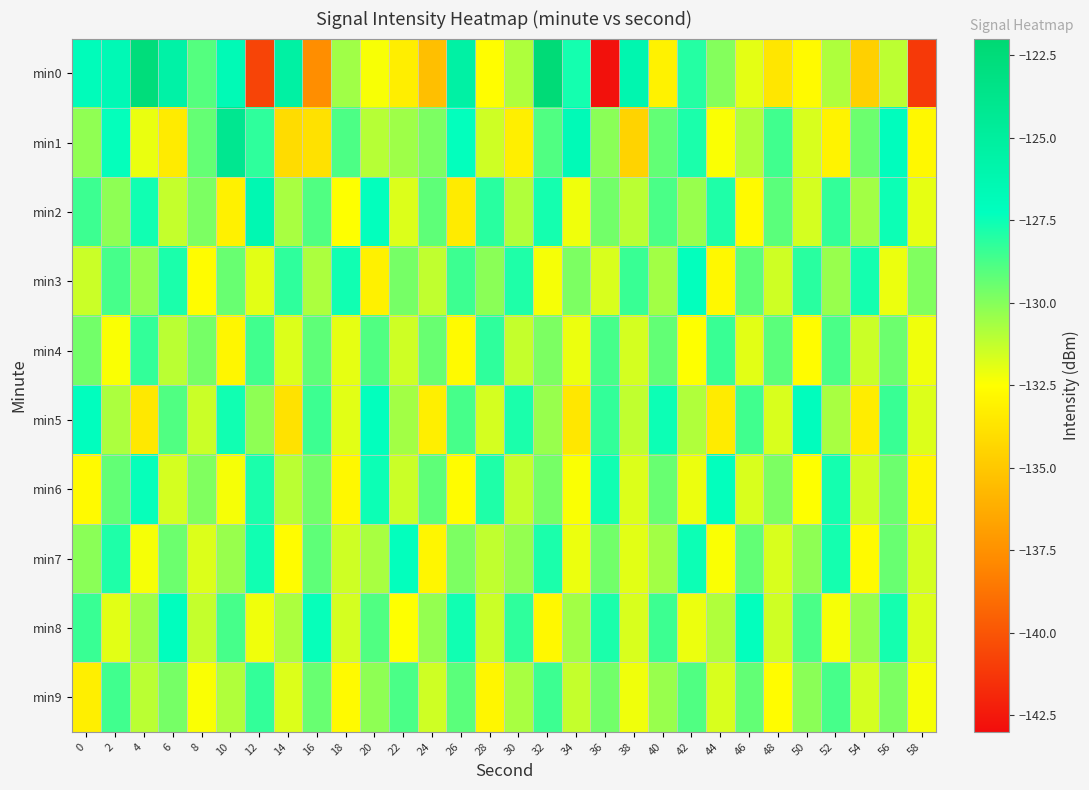

Reading left to right, what are all the values shown in this chart?

min0: 0=-126.9	2=-126.6	4=-122.6	6=-125.5	8=-129.0	10=-126.6	12=-140.7	14=-125.4	16=-137.7	18=-130.5	20=-132.4	22=-133.3	24=-135.4	26=-125.4	28=-132.6	30=-130.8	32=-122.4	34=-127.7	36=-142.8	38=-126.2	40=-133.1	42=-128.0	44=-130.0	46=-132.0	48=-133.6	50=-132.7	52=-130.8	54=-134.6	56=-131.1	58=-141.1
min1: 0=-130.2	2=-127.3	4=-132.1	6=-133.4	8=-129.3	10=-124.1	12=-128.2	14=-134.1	16=-133.8	18=-128.8	20=-131.0	22=-130.5	24=-129.8	26=-127.3	28=-131.5	30=-133.2	32=-128.9	34=-126.7	36=-130.1	38=-134.5	40=-129.3	42=-127.8	44=-132.4	46=-130.9	48=-128.6	50=-131.7	52=-133.0	54=-129.5	56=-127.1	58=-132.8
min2: 0=-128.5	2=-130.2	4=-127.6	6=-131.3	8=-129.8	10=-133.1	12=-126.4	14=-130.7	16=-128.9	18=-132.5	20=-127.3	22=-131.8	24=-129.2	26=-133.4	28=-128.1	30=-130.9	32=-127.7	34=-132.2	36=-129.6	38=-131.1	40=-128.8	42=-130.4	44=-127.9	46=-132.7	48=-129.1	50=-131.6	52=-128.3	54=-130.6	56=-127.5	58=-132.0
min3: 0=-131.4	2=-128.7	4=-130.3	6=-127.8	8=-132.6	10=-129.4	12=-131.9	14=-128.2	16=-130.8	18=-127.6	20=-133.1	22=-129.7	24=-131.2	26=-128.5	28=-130.1	30=-127.9	32=-132.3	34=-129.8	36=-131.7	38=-128.4	40=-130.6	42=-127.3	44=-132.8	46=-129.2	48=-131.5	50=-128.1	52=-130.4	54=-127.7	56=-132.1	58=-129.9
min4: 0=-129.6	2=-132.4	4=-128.3	6=-131.1	8=-129.7	10=-132.9	12=-128.6	14=-131.8	16=-129.2	18=-132.0	20=-128.9	22=-131.5	24=-129.4	26=-132.7	28=-128.2	30=-131.3	32=-129.8	34=-132.1	36=-128.7	38=-131.6	40=-129.3	42=-132.5	44=-128.4	46=-131.9	48=-129.1	50=-132.6	52=-128.8	54=-131.4	56=-129.5	58=-132.2
min5: 0=-127.2	2=-130.8	4=-133.5	6=-128.9	8=-131.4	10=-127.6	12=-130.2	14=-133.8	16=-128.5	18=-131.9	20=-127.3	22=-130.6	24=-133.2	26=-128.7	28=-131.6	30=-127.8	32=-130.4	34=-133.6	36=-128.3	38=-131.2	40=-127.5	42=-130.9	44=-133.4	46=-128.6	48=-131.7	50=-127.1	52=-130.7	54=-133.3	56=-128.4	58=-131.8
min6: 0=-132.7	2=-129.3	4=-127.4	6=-131.6	8=-129.9	10=-132.3	12=-127.8	14=-131.1	16=-129.6	18=-132.8	20=-127.5	22=-131.4	24=-129.2	26=-132.6	28=-127.9	30=-131.3	32=-129.7	34=-132.4	36=-127.6	38=-131.8	40=-129.4	42=-132.1	44=-127.3	46=-131.7	48=-129.8	50=-132.5	52=-127.7	54=-131.5	56=-129.5	58=-132.9
min7: 0=-130.1	2=-127.9	4=-132.3	6=-129.5	8=-131.8	10=-130.4	12=-127.6	14=-132.6	16=-129.2	18=-131.5	20=-130.7	22=-127.3	24=-132.9	26=-129.8	28=-131.2	30=-130.3	32=-127.8	34=-132.1	36=-129.6	38=-131.9	40=-130.6	42=-127.5	44=-132.4	46=-129.3	48=-131.7	50=-130.2	52=-127.7	54=-132.7	56=-129.4	58=-131.6
min8: 0=-128.4	2=-131.9	4=-130.5	6=-127.2	8=-131.3	10=-128.7	12=-132.2	14=-130.8	16=-127.4	18=-131.6	20=-128.9	22=-132.5	24=-130.3	26=-127.6	28=-131.4	30=-128.2	32=-132.8	34=-130.6	36=-127.8	38=-131.7	40=-128.5	42=-132.1	44=-130.9	46=-127.3	48=-131.5	50=-128.8	52=-132.3	54=-130.4	56=-127.7	58=-131.8
min9: 0=-133.2	2=-128.6	4=-131.1	6=-129.7	8=-132.4	10=-130.9	12=-128.3	14=-131.8	16=-129.4	18=-132.7	20=-130.2	22=-128.8	24=-131.5	26=-129.1	28=-132.9	30=-130.7	32=-128.5	34=-131.3	36=-129.6	38=-132.2	40=-130.4	42=-128.9	44=-131.7	46=-129.3	48=-132.6	50=-130.1	52=-128.7	54=-131.6	56=-129.8	58=-132.3